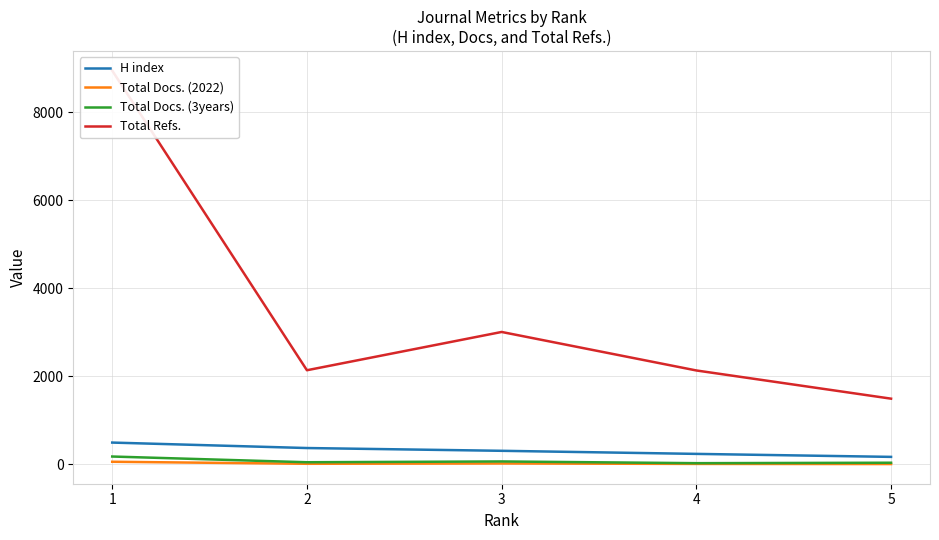

True or false: Total Refs. and H index cross at least once.

False